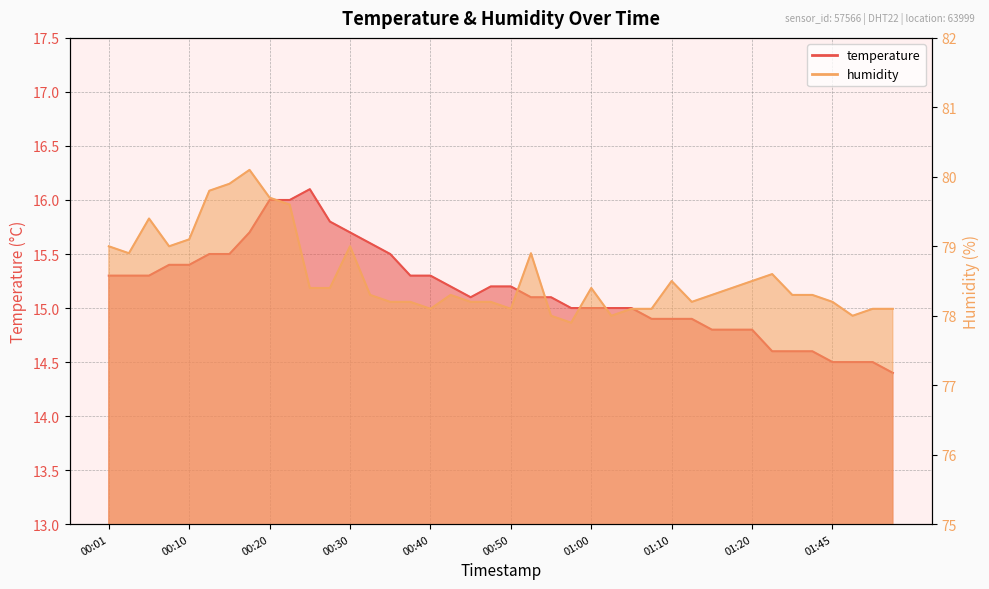

How many data points does each series have?

40